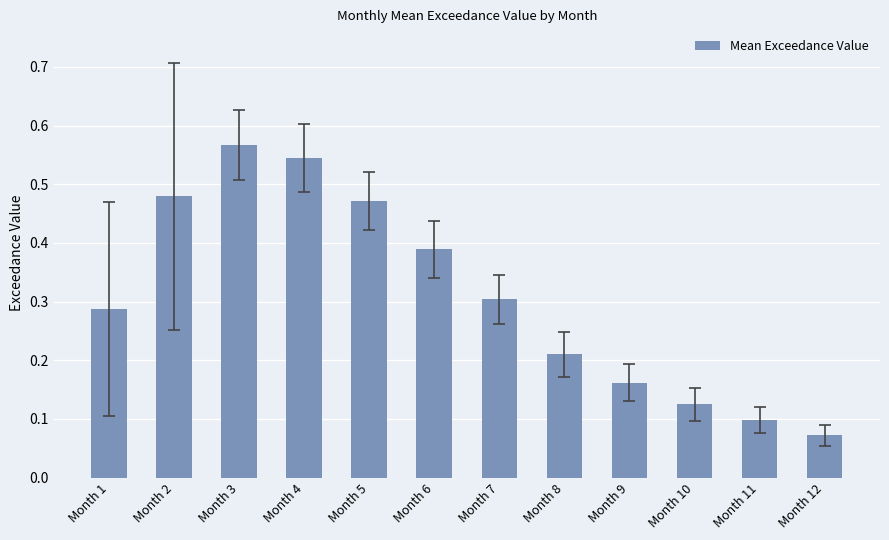

Which category has the highest value across all series?

Month 3